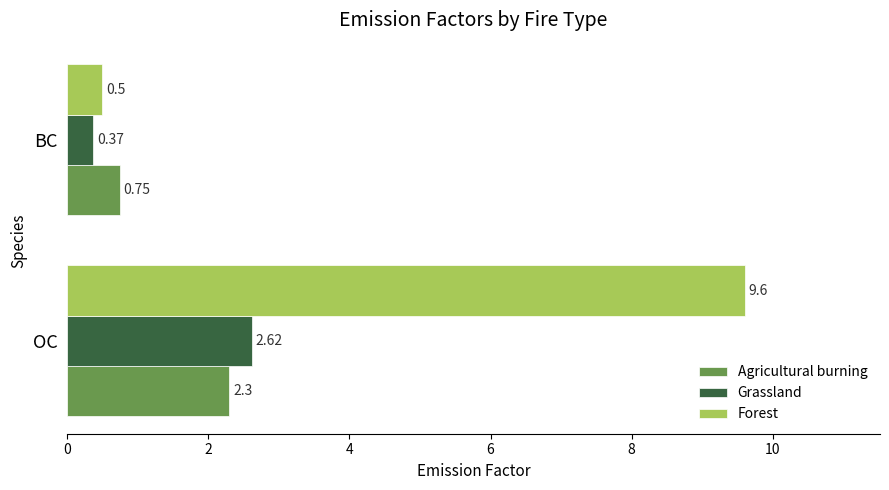

What is the average value of the Agricultural burning series?

1.5